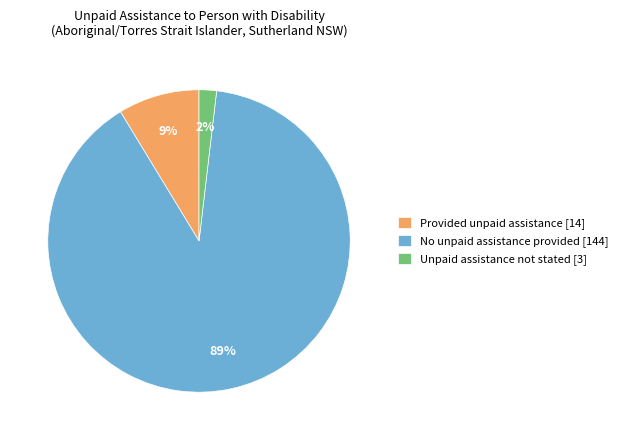

The Unpaid assistance not stated [3] slice represents 2% of the pie. True or false?

True